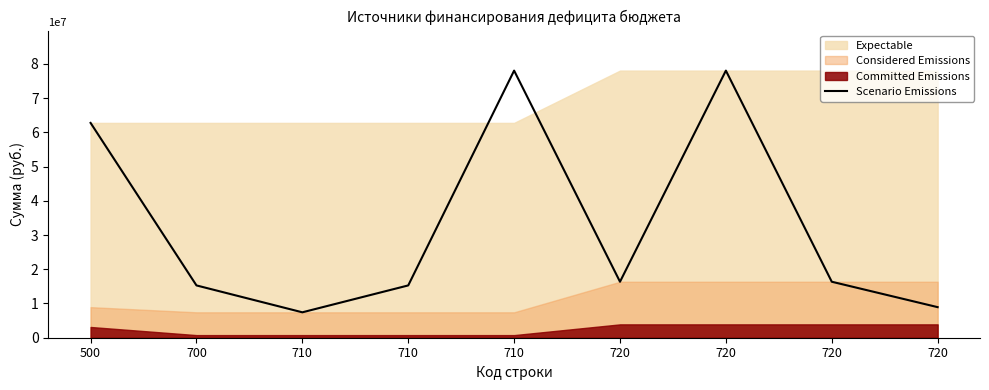

How many lines are shown in the chart?

1